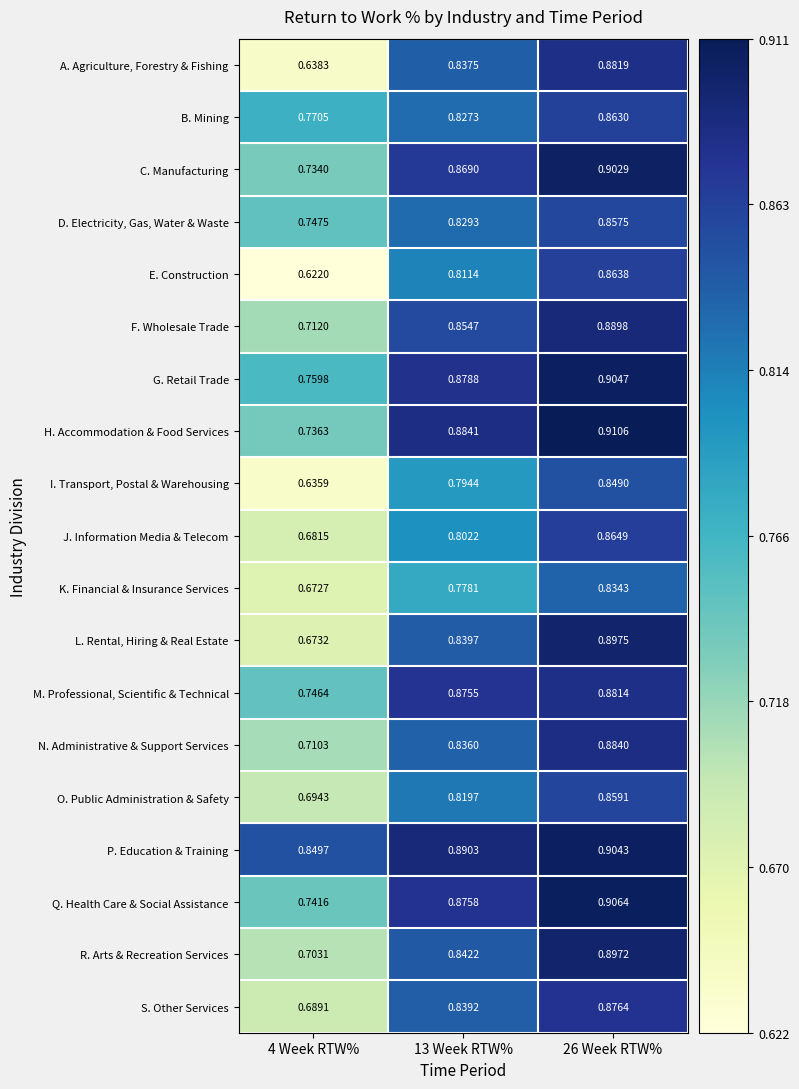

Is the value of B. Mining at 4 Week RTW% greater than the value of G. Retail Trade at 26 Week RTW%?

No